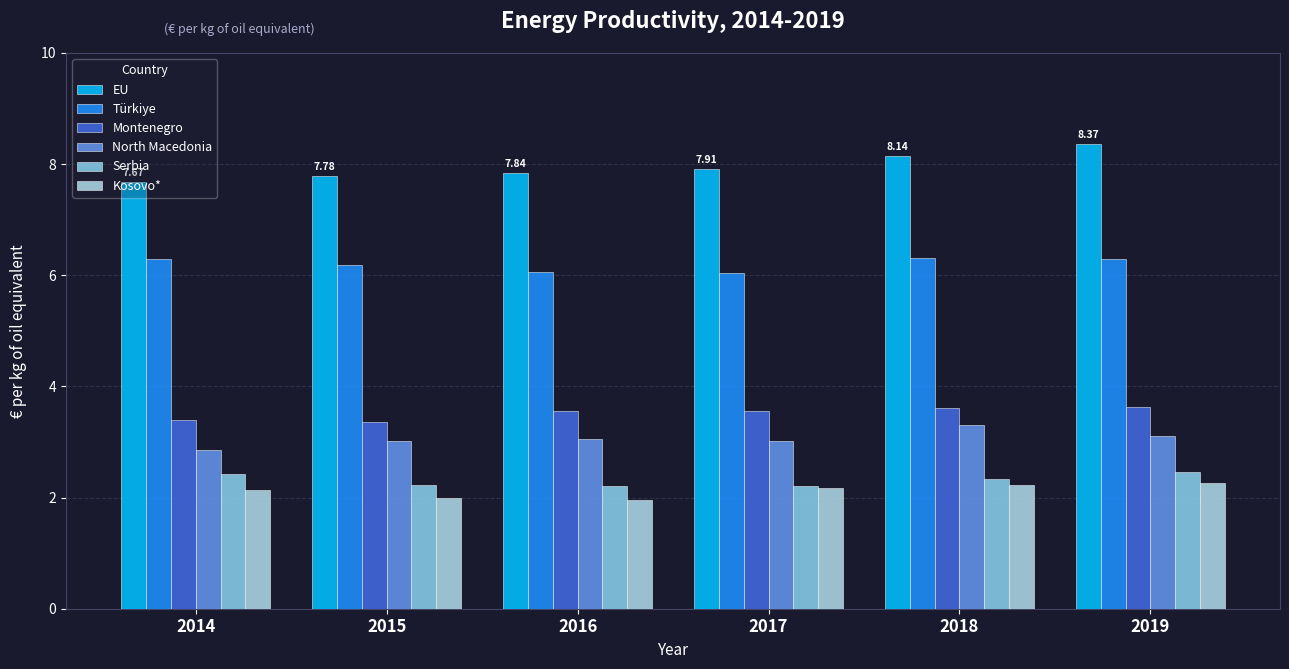

The Kosovo* series shows 3.8 at 2014. True or false?

False